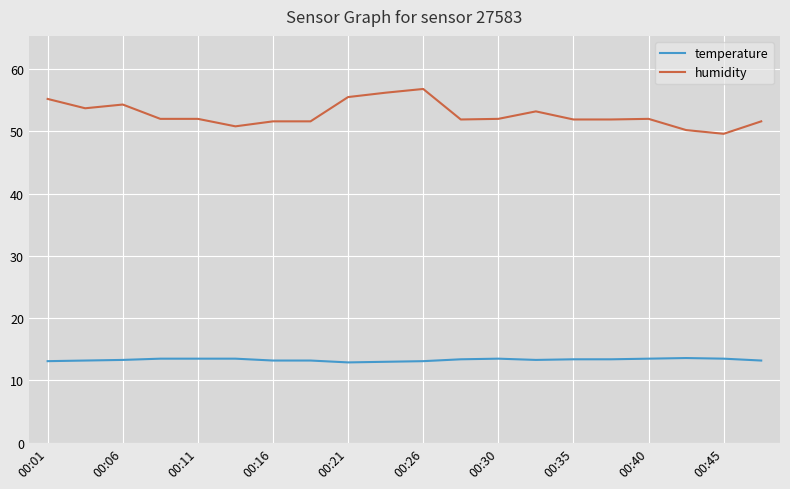

List the series in order of their peak value, lowest first.

temperature, humidity